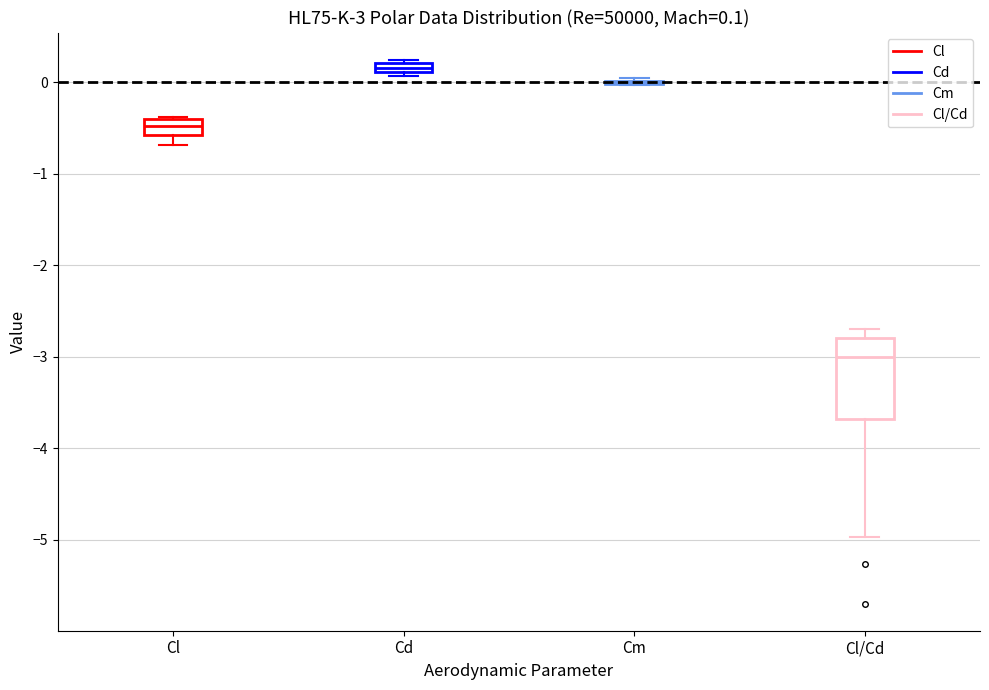

Comparing the boxes themselves (not the whiskers), which one is the tallest?

Cl/Cd